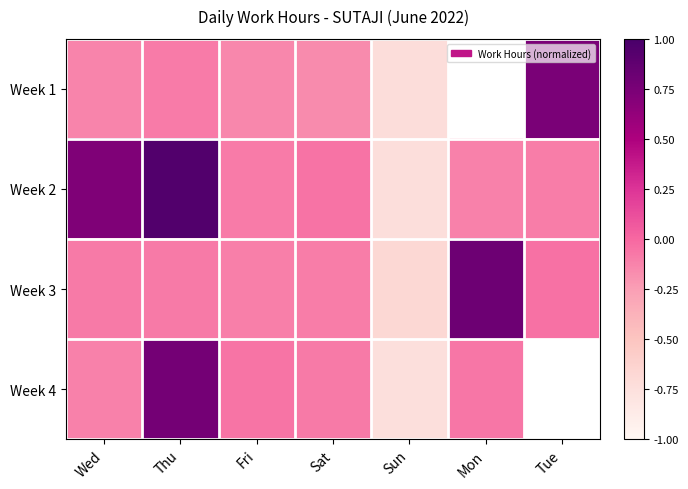

Where is Week 2 nearest to the value 0?

Sat